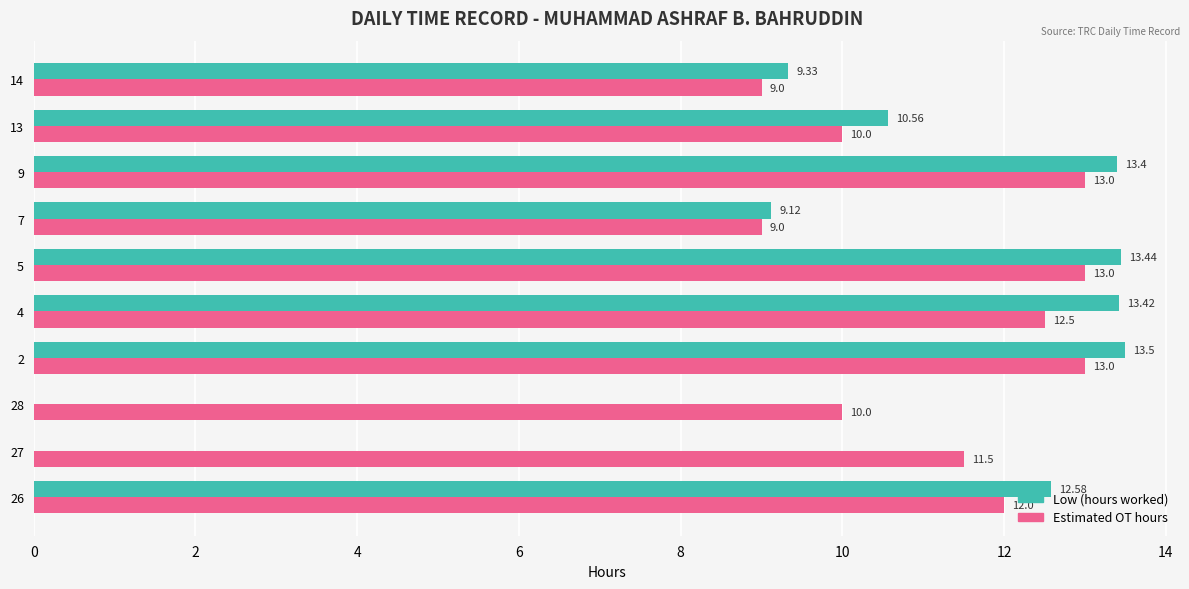

Which series changed the most between 28 and 14?

Low (hours worked)